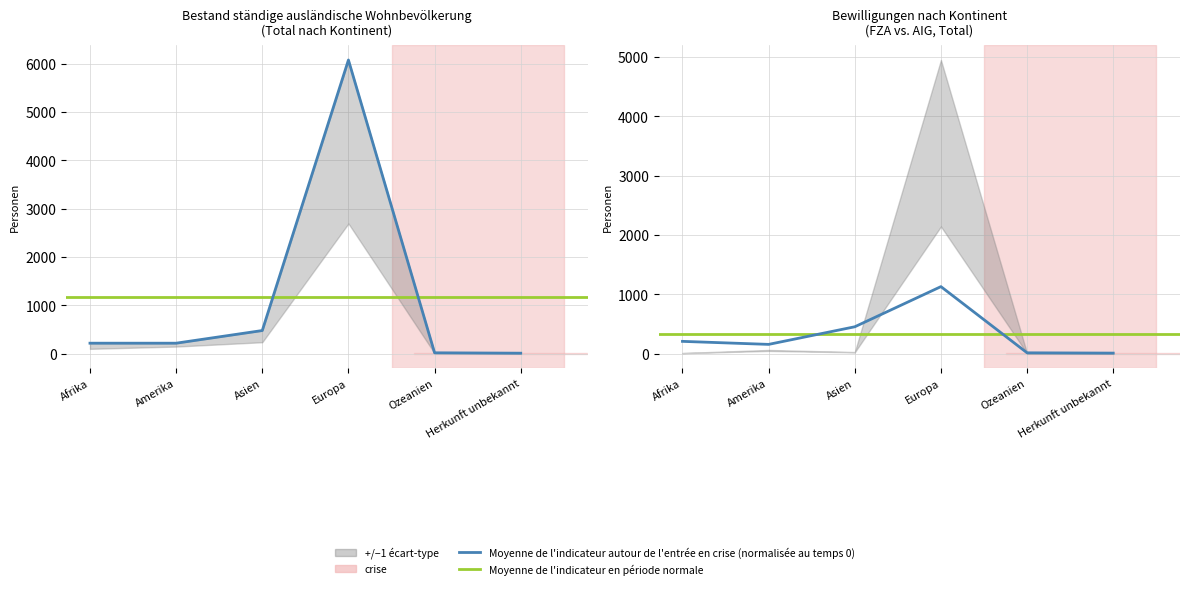

What is the maximum value for AIG_Total?

1128